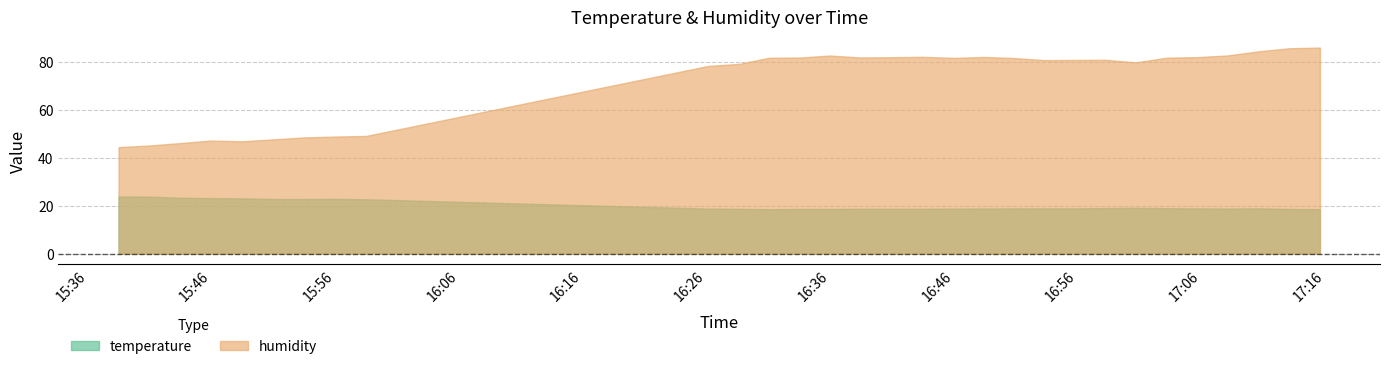

True or false: humidity and temperature cross at least once.

False